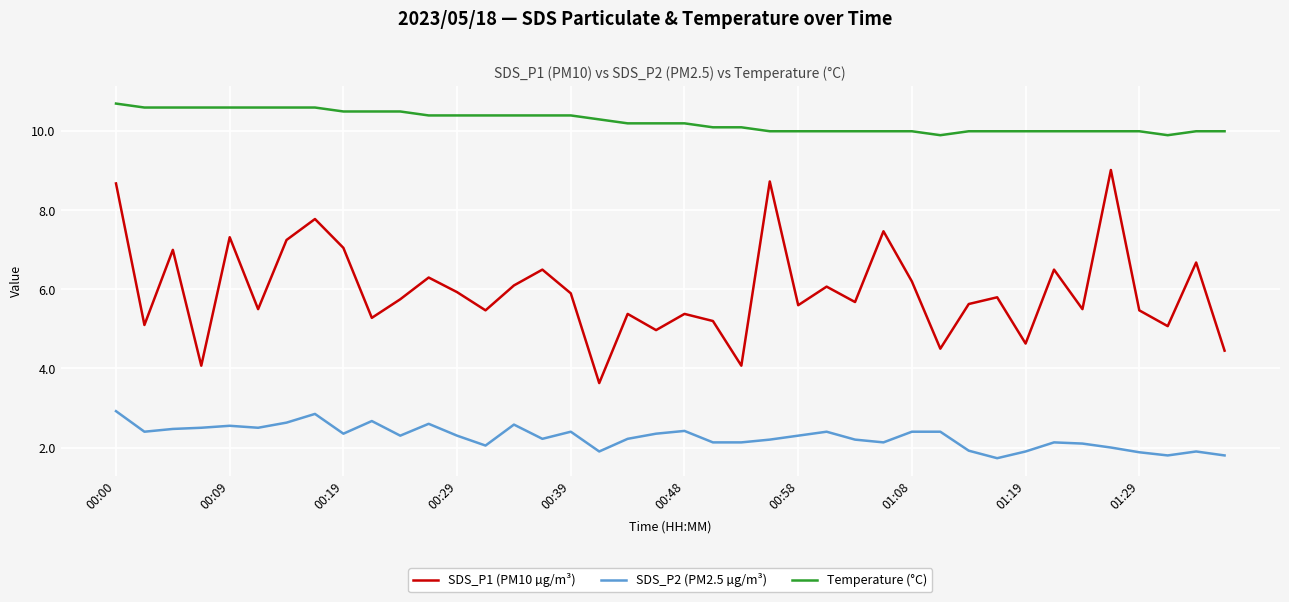

What is the difference between the maximum and minimum values in the SDS_P2 (PM2.5 µg/m³) series?

1.2